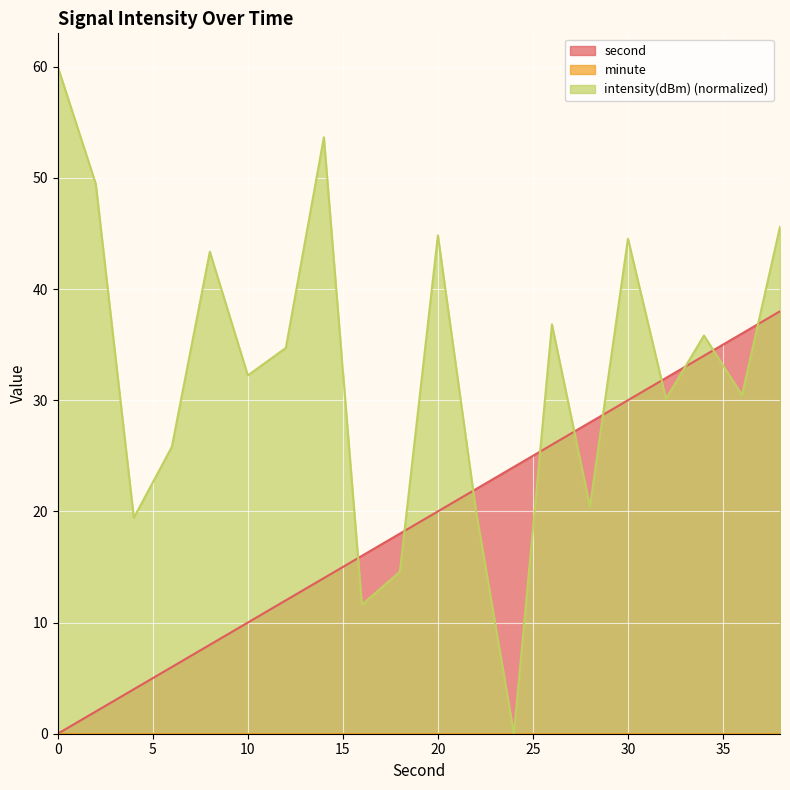

How many values in the intensity(dBm) series are below 34?

10